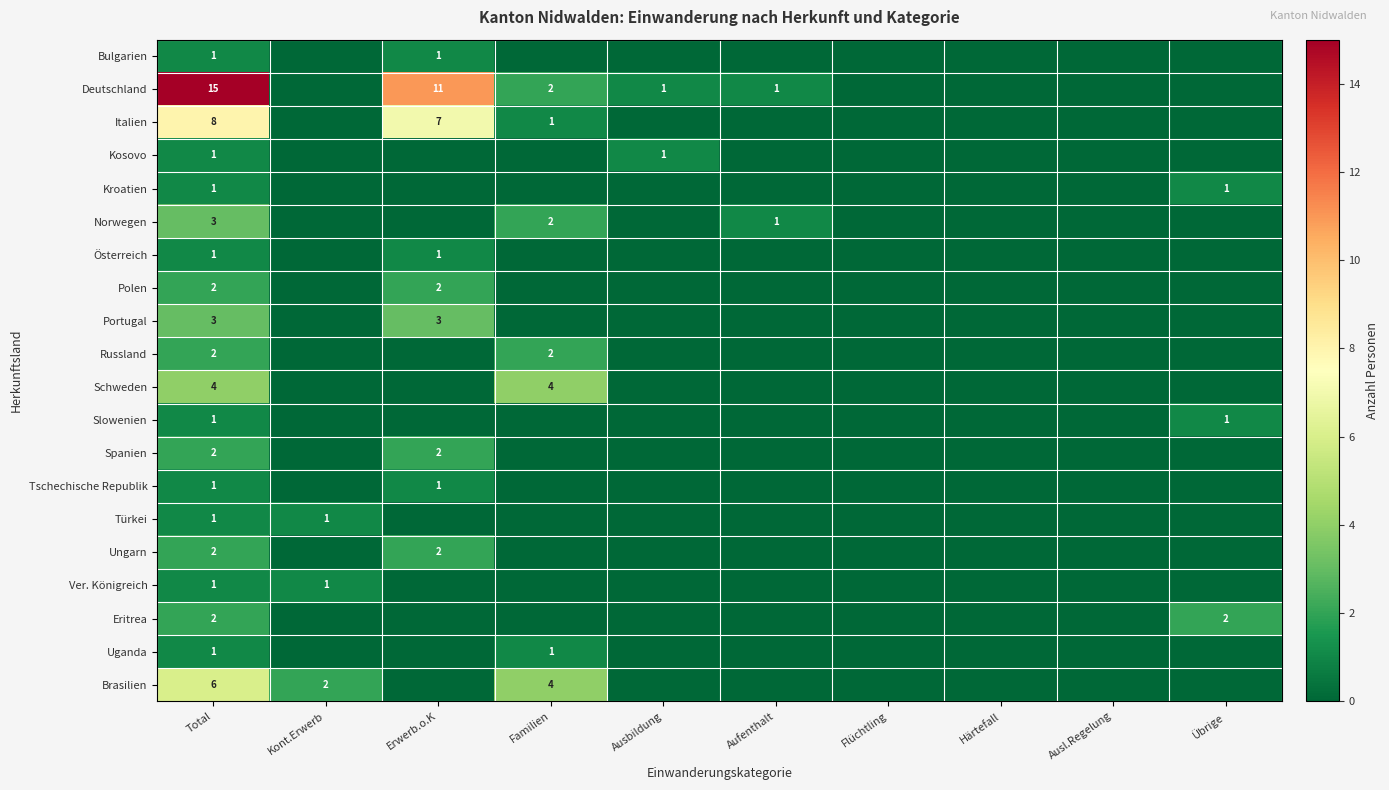

Is the value of Italien at Familien greater than the value of Deutschland at Familien?

No